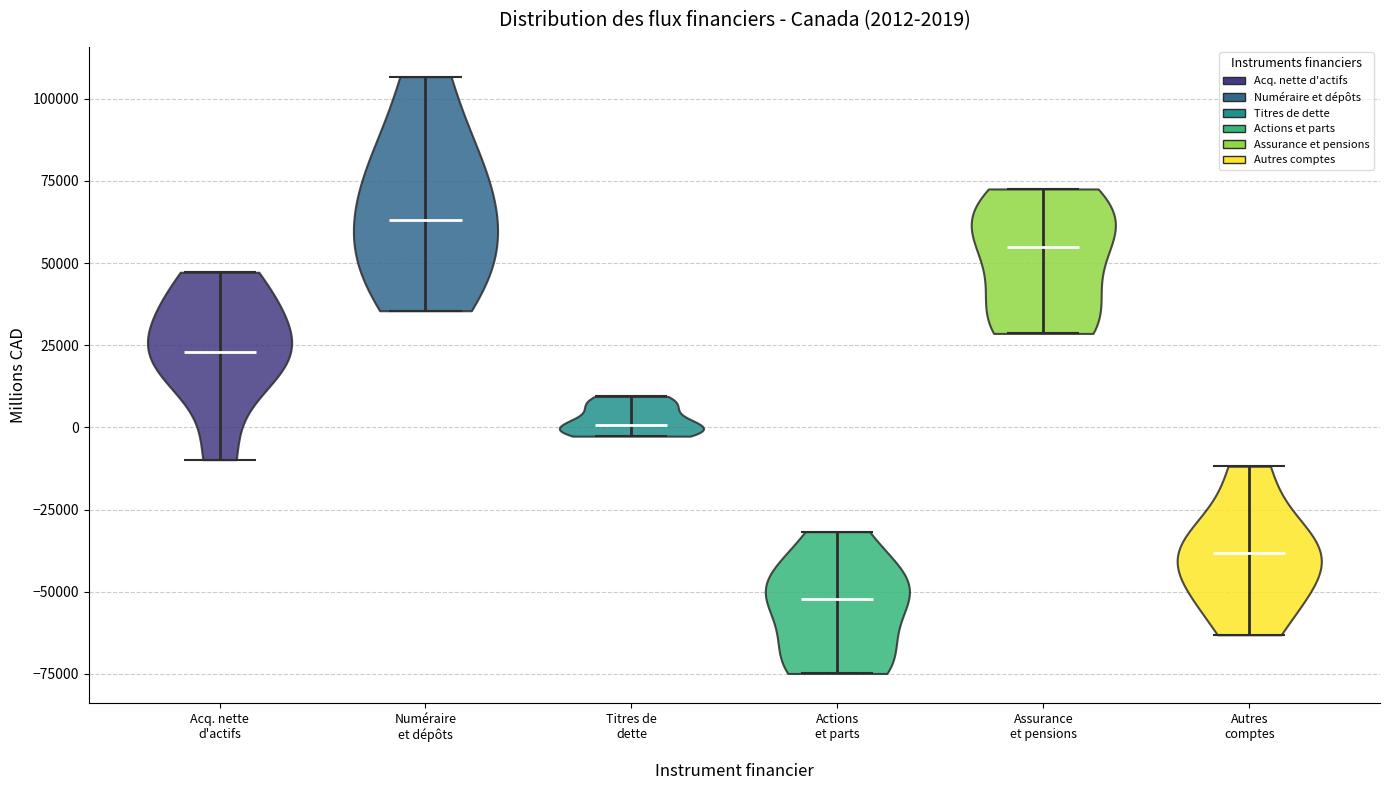

Which violin has the highest median line?

Numéraire et dépôts